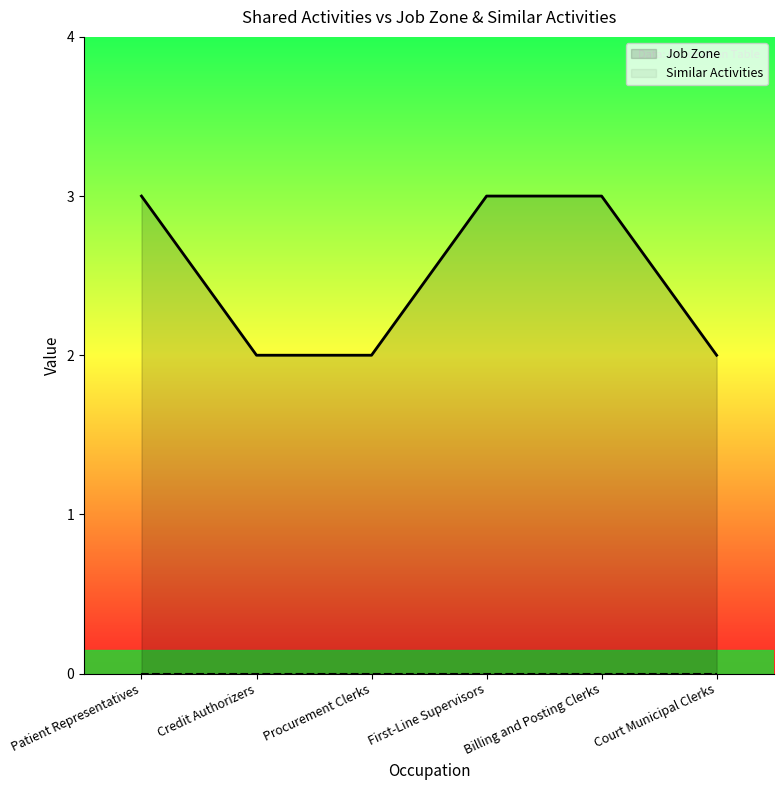

What is the difference between the second highest and minimum values in the Job Zone series?

1